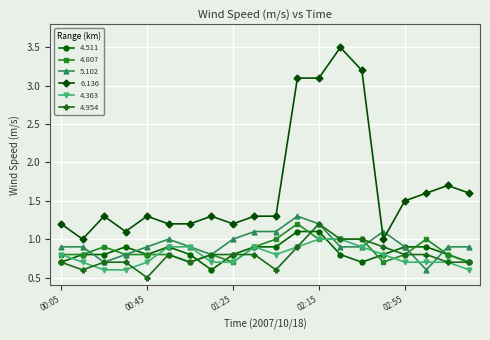

Which series has the largest total across all categories?

6.136